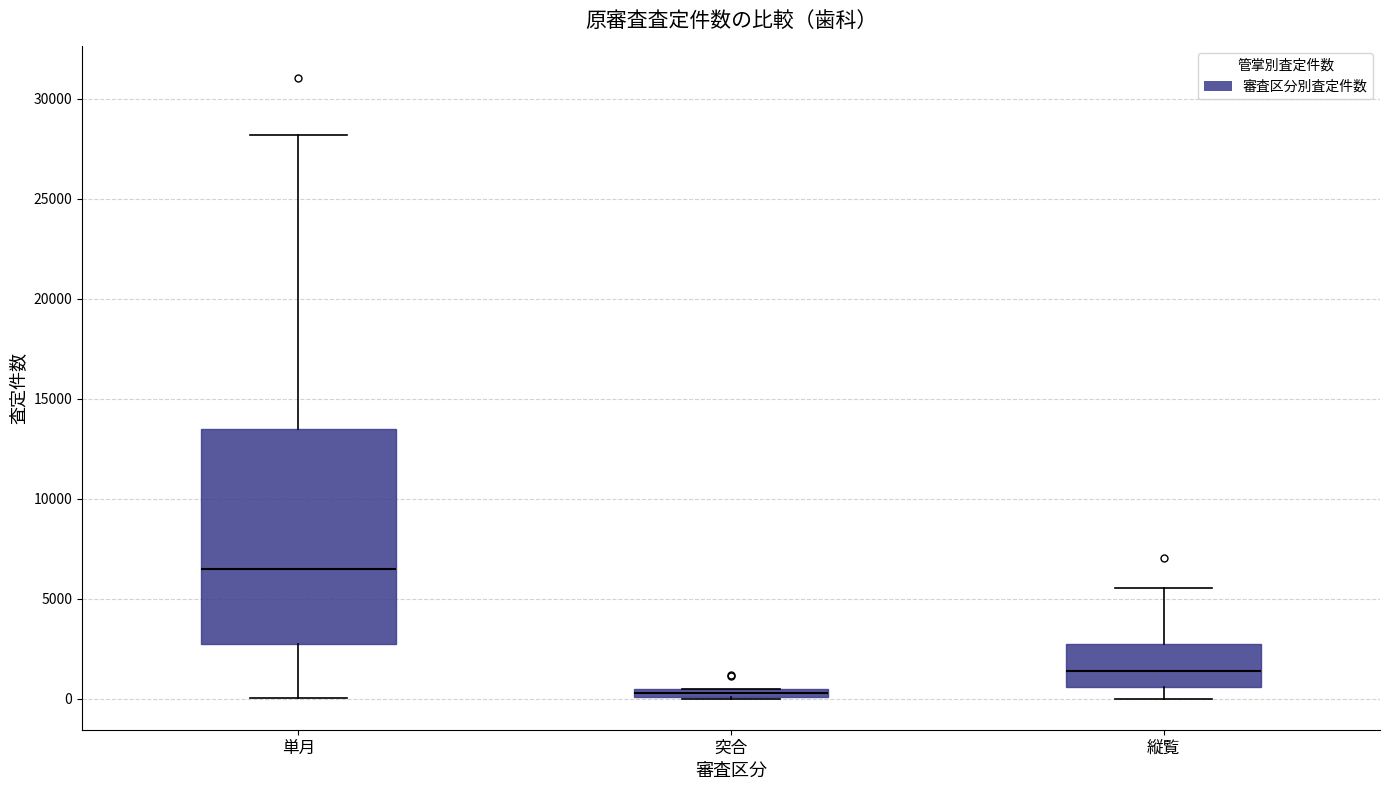

Which box is the tallest, from its lower edge to its upper edge?

単月